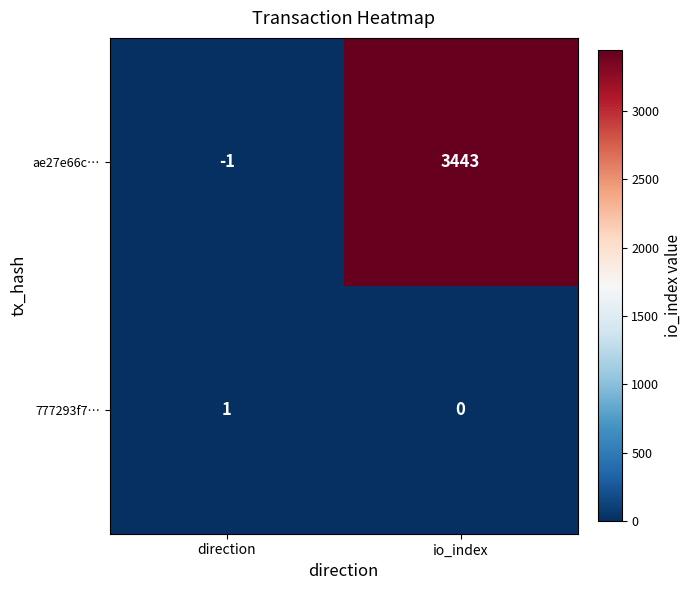

True or false: ae27e66c… has a value of 1962 at io_index.

False